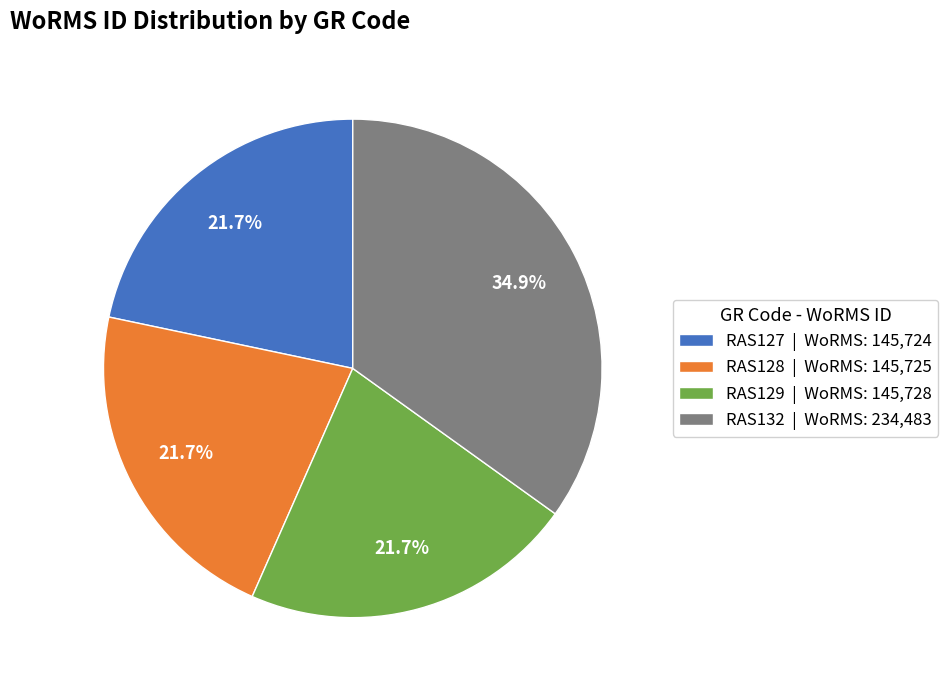

To the nearest percent, what is the combined percentage of RAS132 and RAS129?

57%